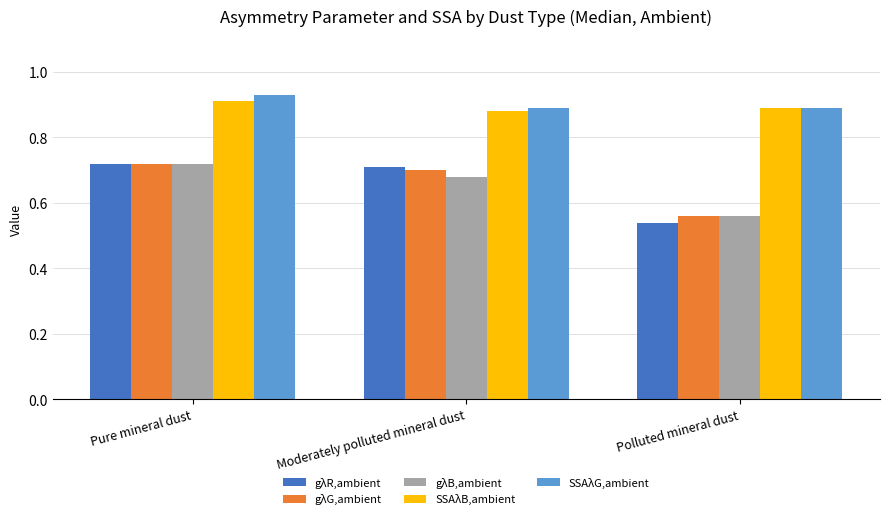

How many groups of bars are there?

3